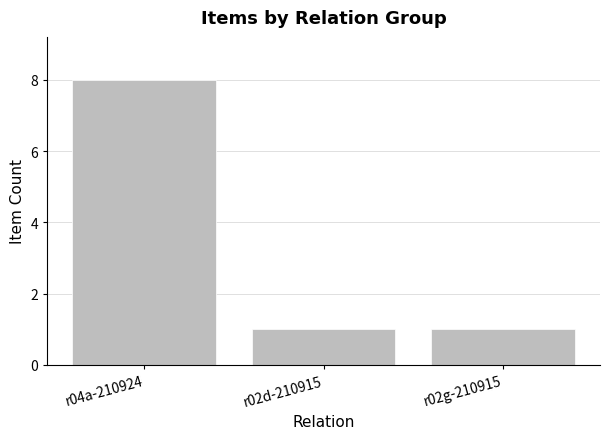

What is the label of the 1st bar from the right?

r02g-210915